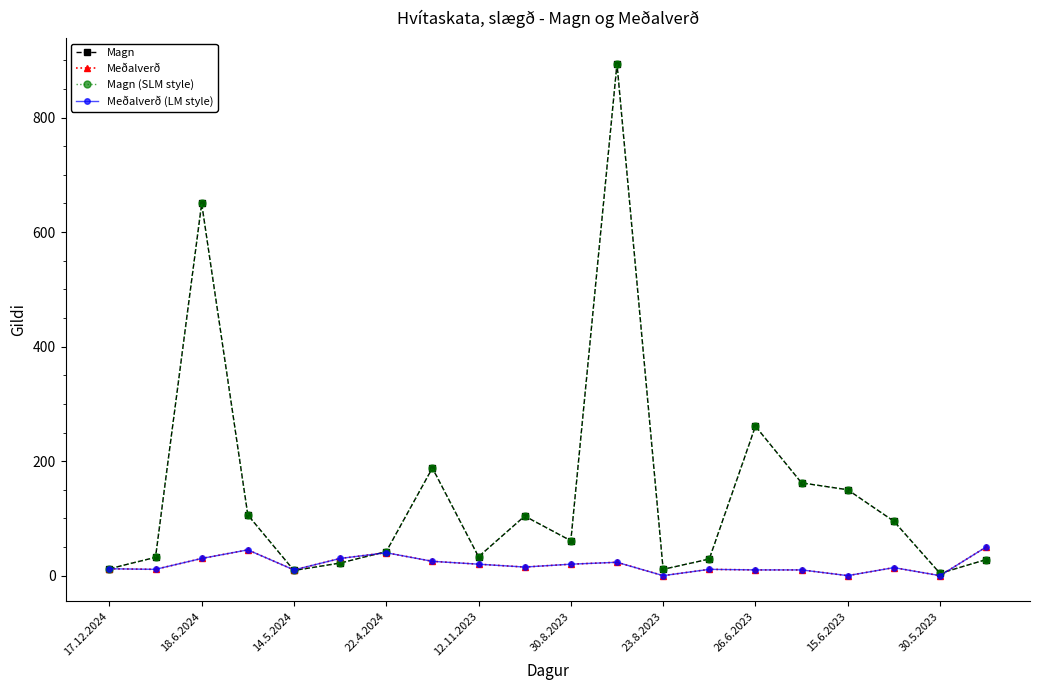

What is the label of the 6th point from the left?

30.8.2023